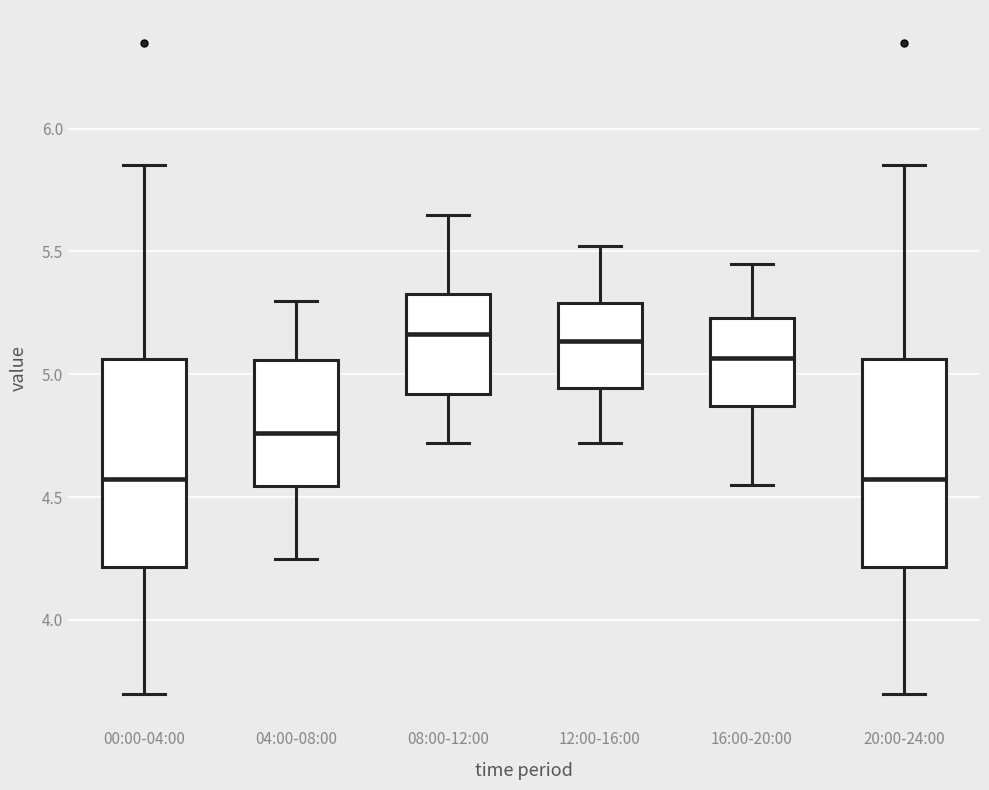

Reading left to right, read every box against the y-axis: the position of its median line, the range the box covers, and the ends of its whiskers. The values are not printed on the chart, so give them approximately, as read against the axis.

00:00-04:00: median 4.60, box 4.20 to 5.05, whiskers 3.70 to 5.85
04:00-08:00: median 4.75, box 4.55 to 5.05, whiskers 4.25 to 5.30
08:00-12:00: median 5.15, box 4.90 to 5.35, whiskers 4.70 to 5.65
12:00-16:00: median 5.15, box 4.95 to 5.30, whiskers 4.70 to 5.50
16:00-20:00: median 5.05, box 4.85 to 5.25, whiskers 4.55 to 5.45
20:00-24:00: median 4.60, box 4.20 to 5.05, whiskers 3.70 to 5.85